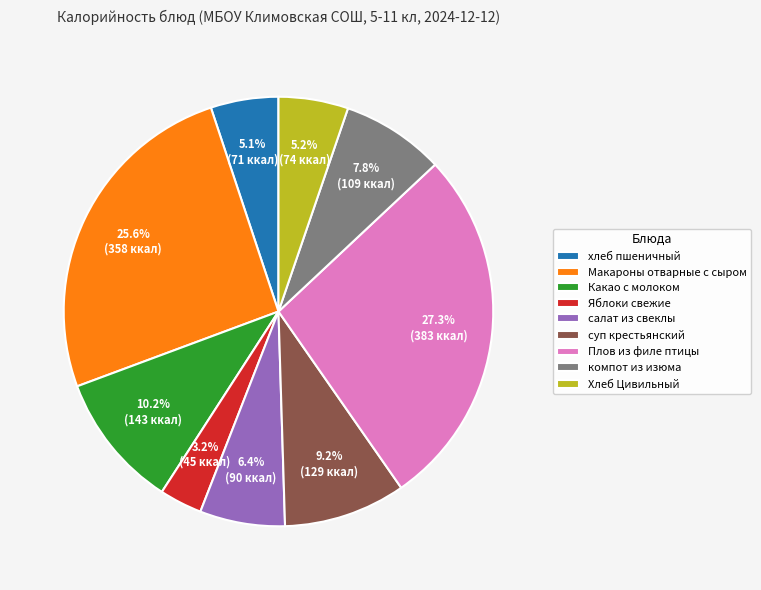

To the nearest percent, what portion does суп крестьянский represent?

9%